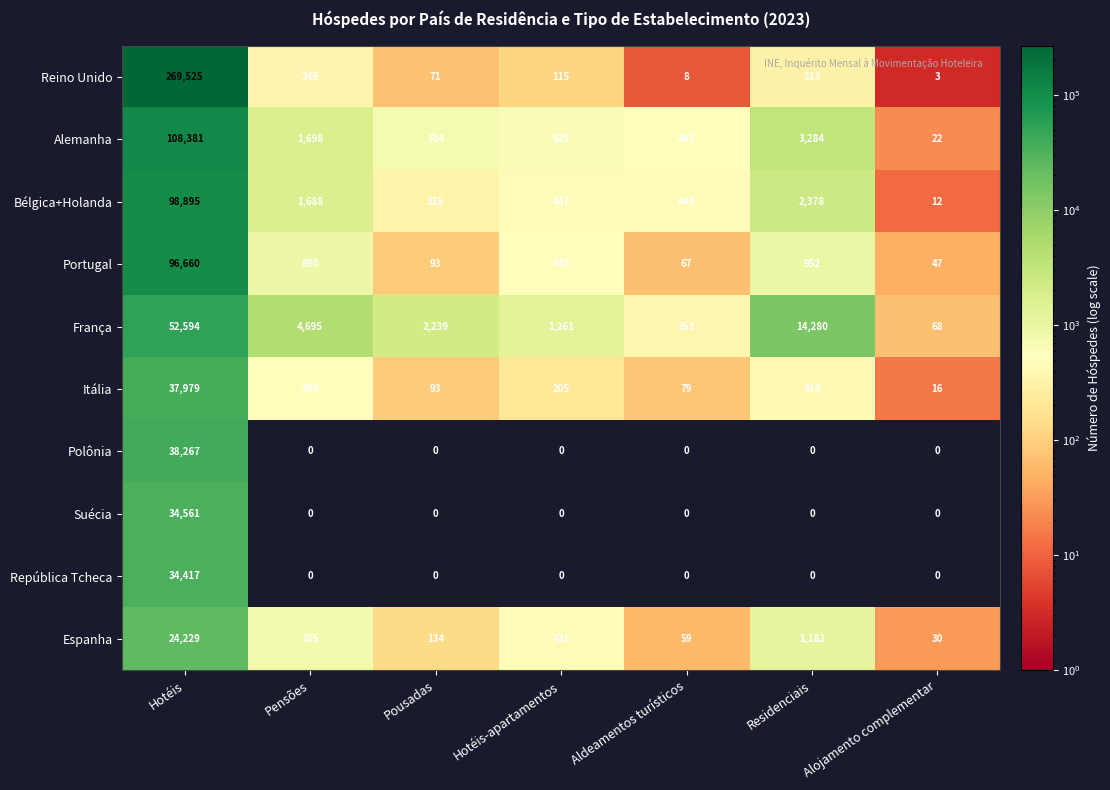

What is the difference between the highest and lowest values at Aldeamentos turísticos?

493